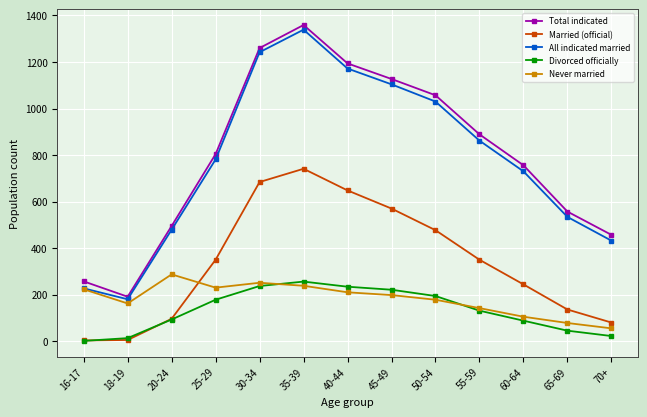

How many values in the Married (official) series are below 350?

6